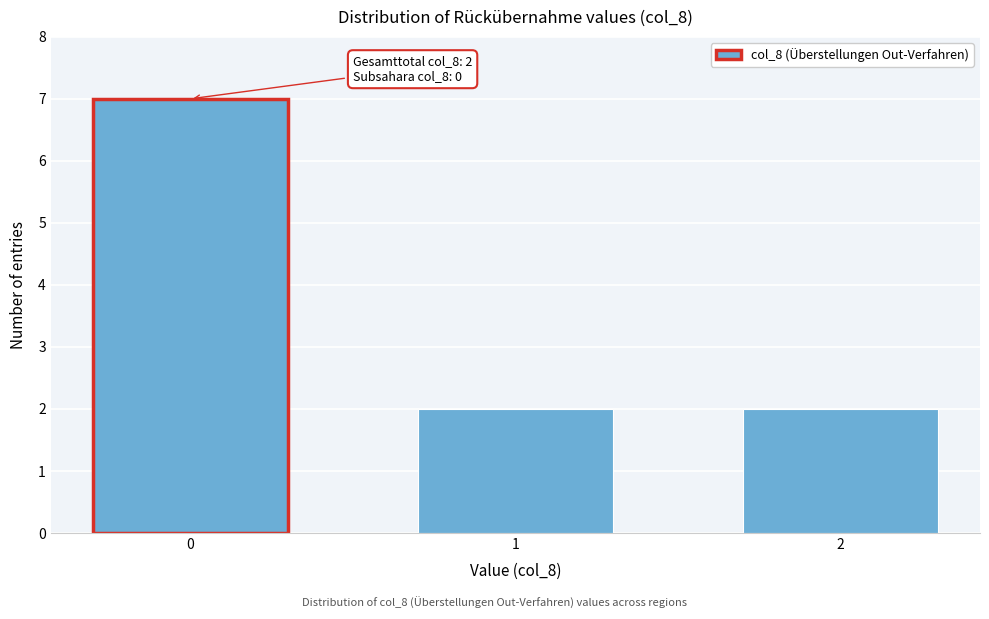

Reading left to right, transcribe all the data shown in this chart.

7	2	2